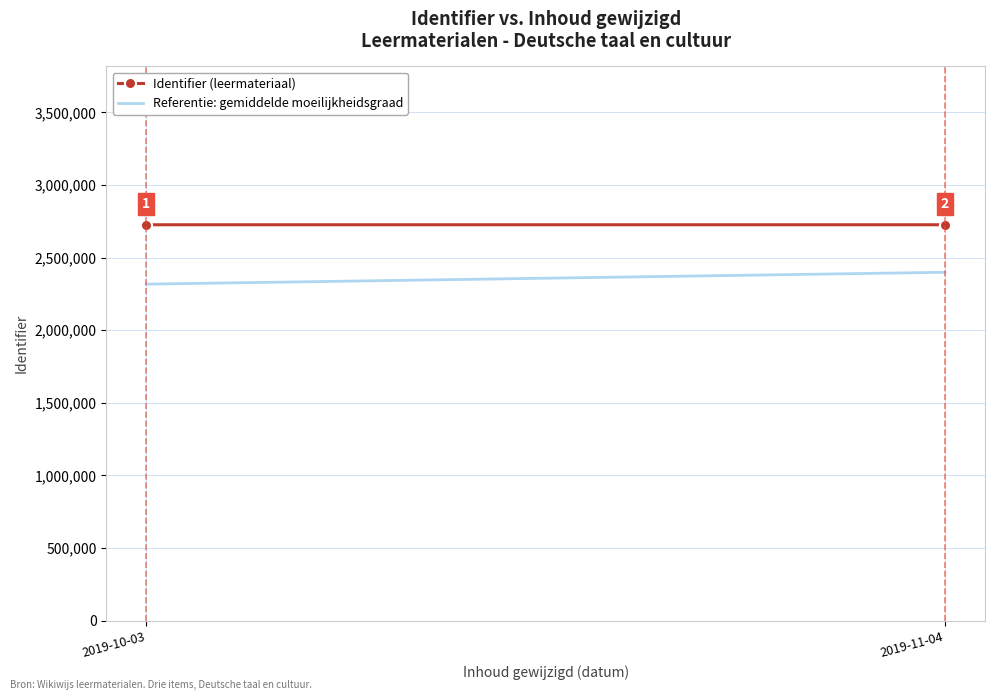

Is the value of Identifier (leermateriaal) at 2019-11-04 greater than the value of Referentie: gemiddelde moeilijkheidsgraad at 2019-11-04?

Yes